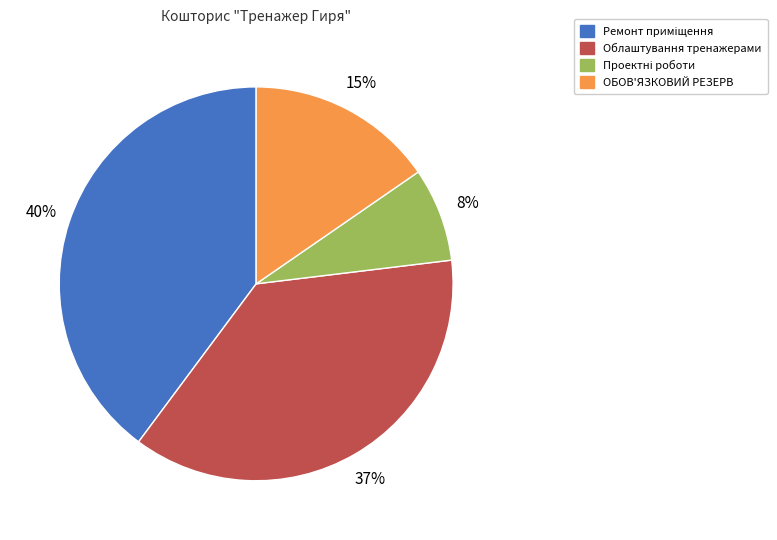

To the nearest percent, what is the average slice percentage?

25%